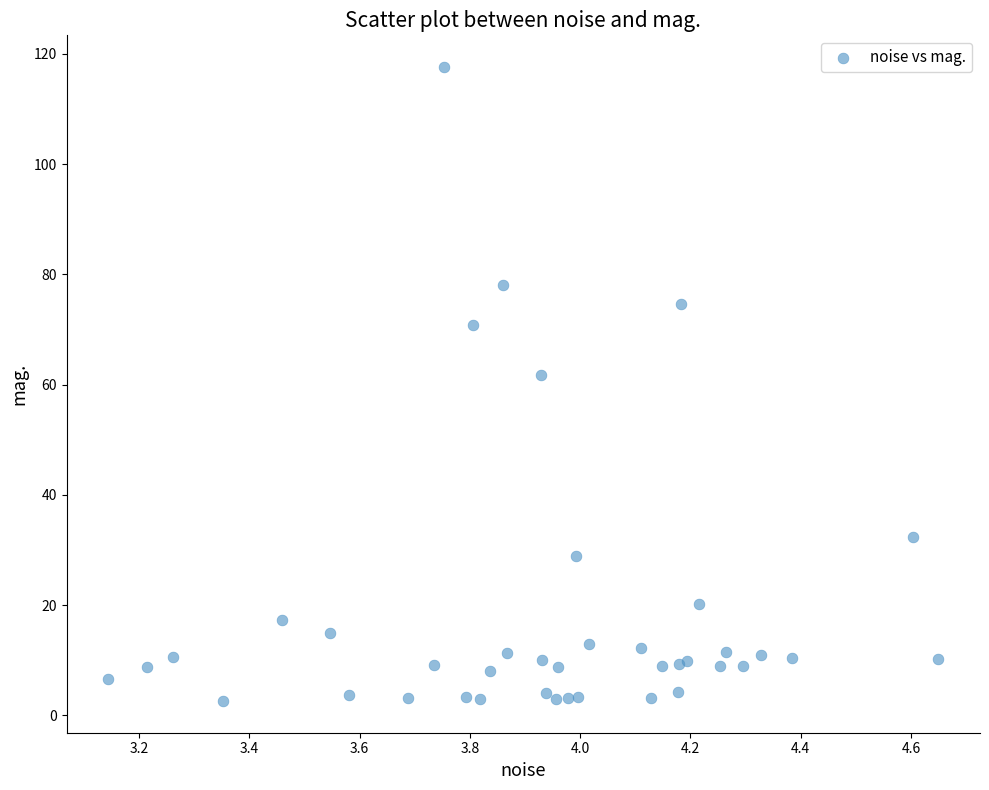

What Y value in the scatter plot is closest to 60?

61.7